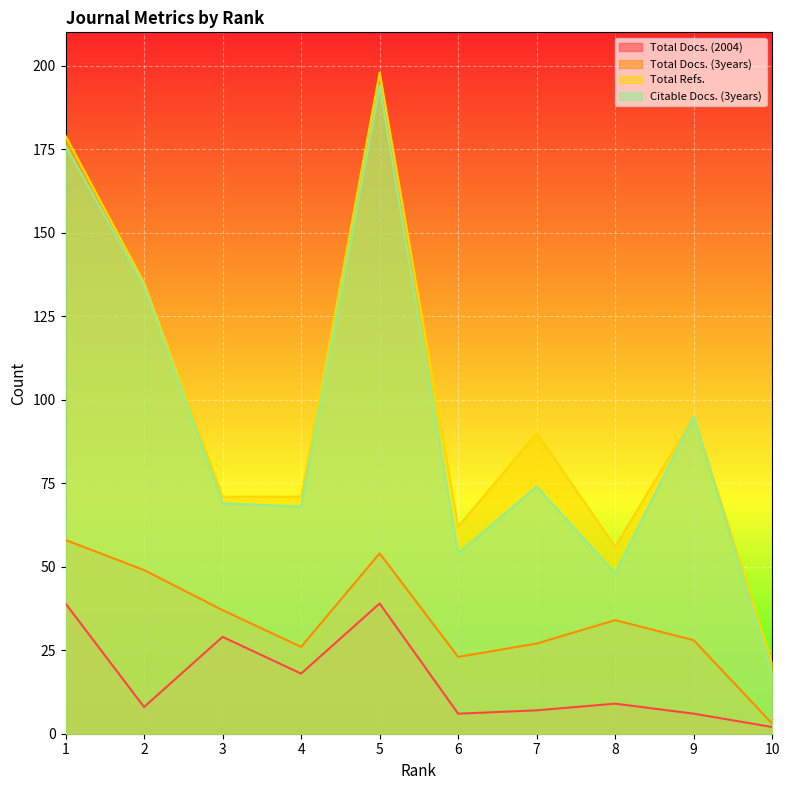

Which category has the lowest value in the Total Docs. (2004) series?

10